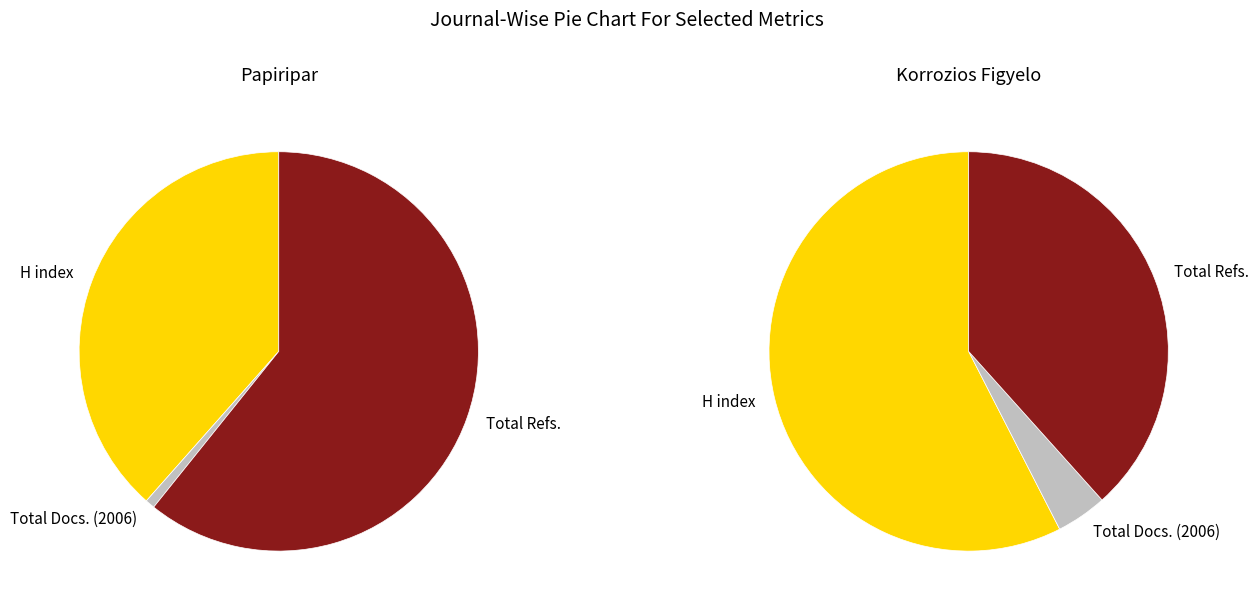

Which has a higher value, Korrozios Figyelo or Papiripar?

Korrozios Figyelo